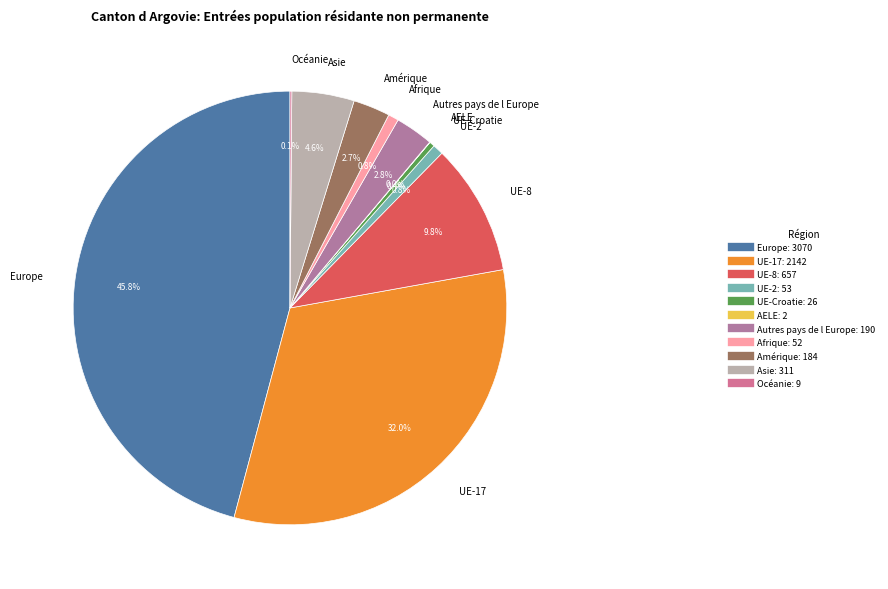

Is there any slice that represents more than half of the pie?

No